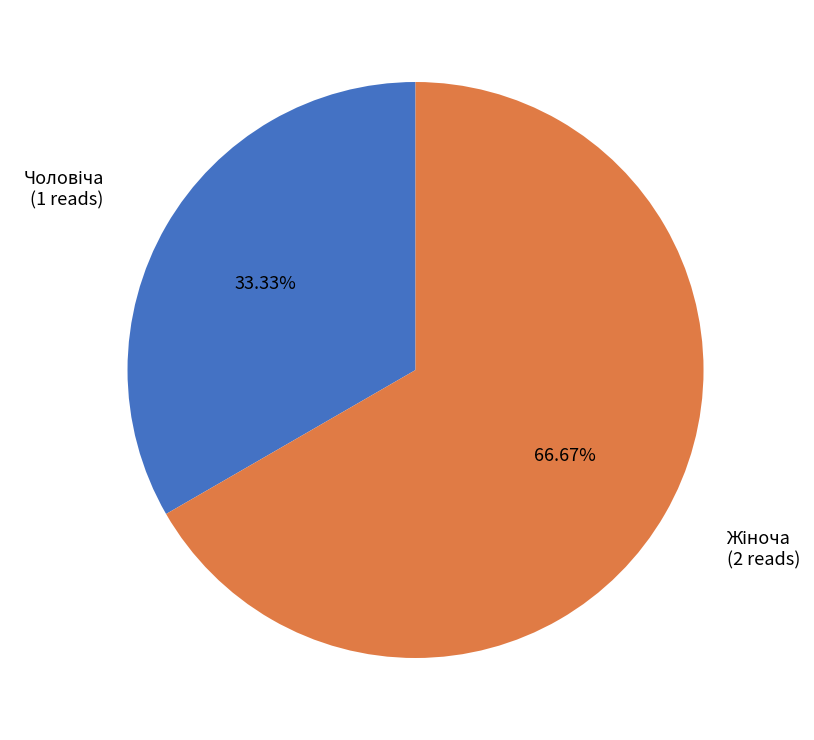

Is there any slice that represents more than half of the pie?

Yes